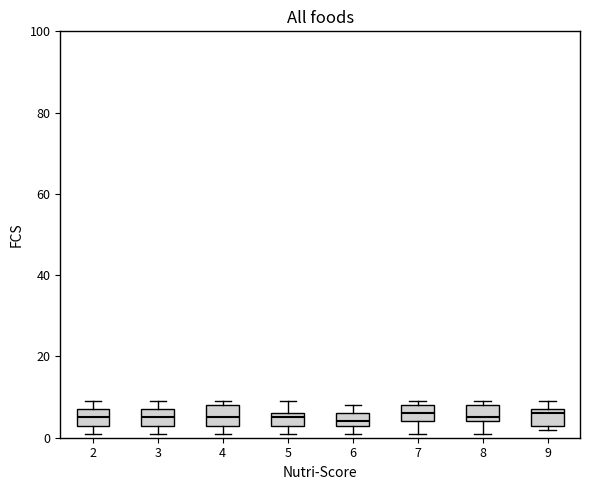

Reading left to right, transcribe this box plot: for each box, give where its median line is, the range the box spans, and where its two whiskers end, as read against the y-axis. The values are not printed on the chart, so give them approximately, as read against the axis.

2: median 6, box 4 to 8, whiskers 2 to 10
3: median 6, box 4 to 8, whiskers 2 to 10
4: median 6, box 4 to 8, whiskers 2 to 10
5: median 6 (just below the box's upper edge), box 4 to 6, whiskers 2 to 10
6: median 4 (just above the box's lower edge), box 4 to 6, whiskers 2 to 8
7: median 6, box 4 to 8, whiskers 2 to 10
8: median 6, box 4 to 8, whiskers 2 to 10
9: median 6, box 4 to 8, whiskers 2 to 10